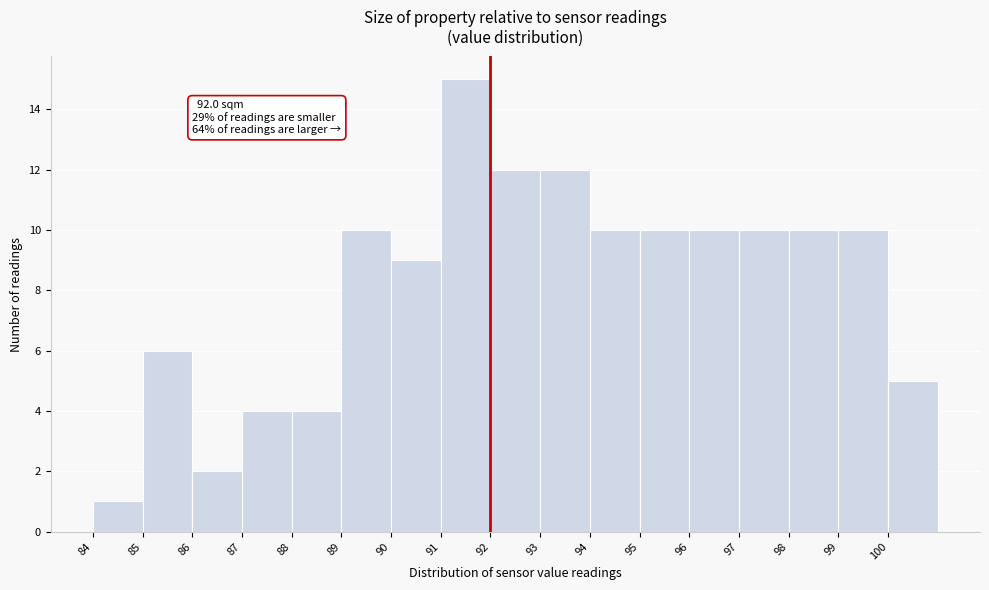

Which range on the x-axis has the tallest bar?

91 to 92